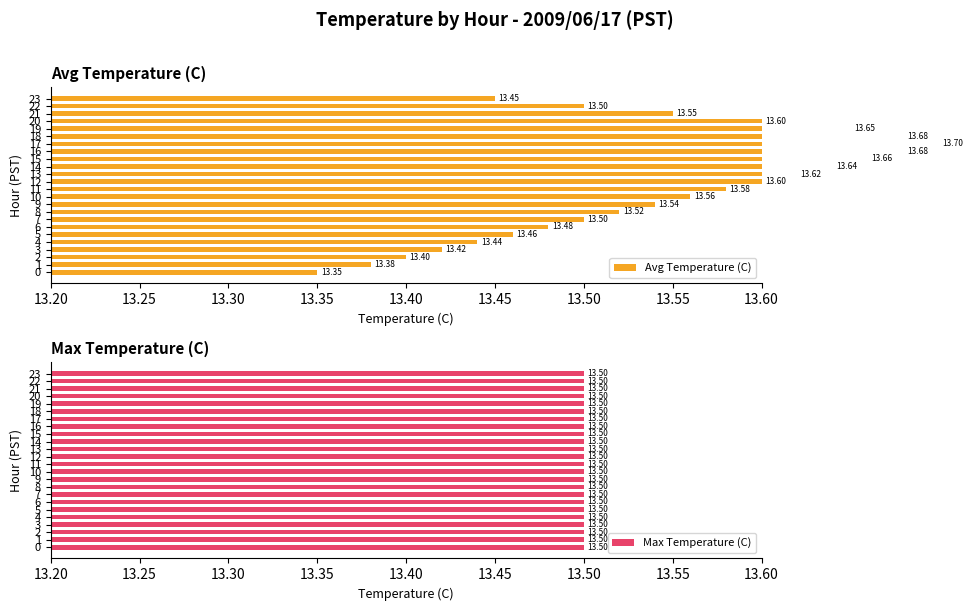

How many bars are there in total?

48